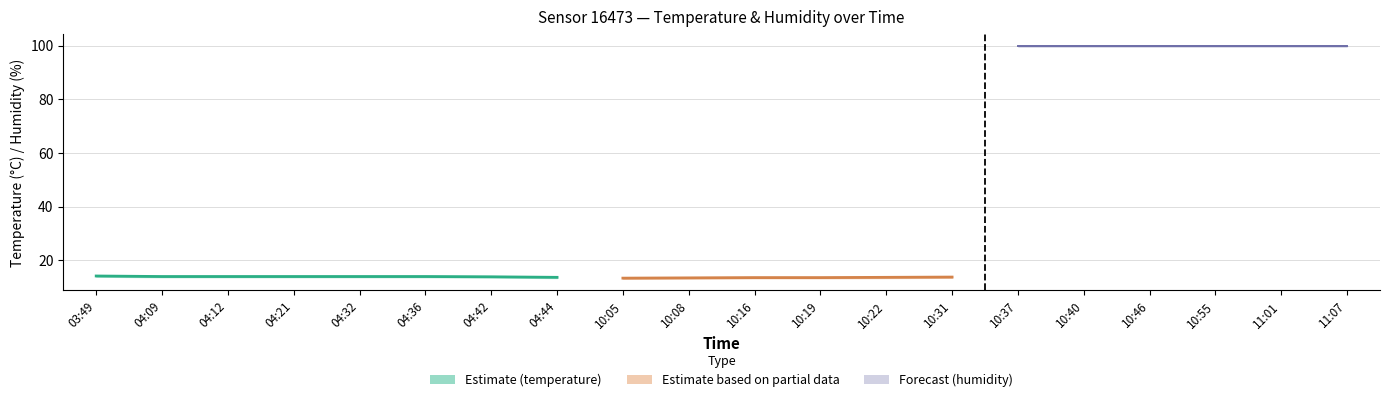

The value of temperature at 10:16 is 4.1. True or false?

False